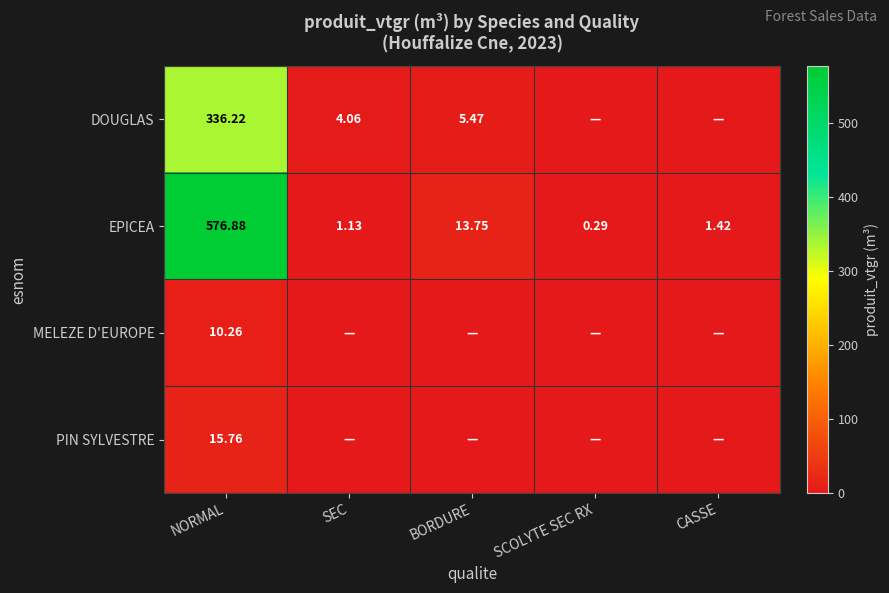

At which label does EPICEA first exceed 1?

NORMAL